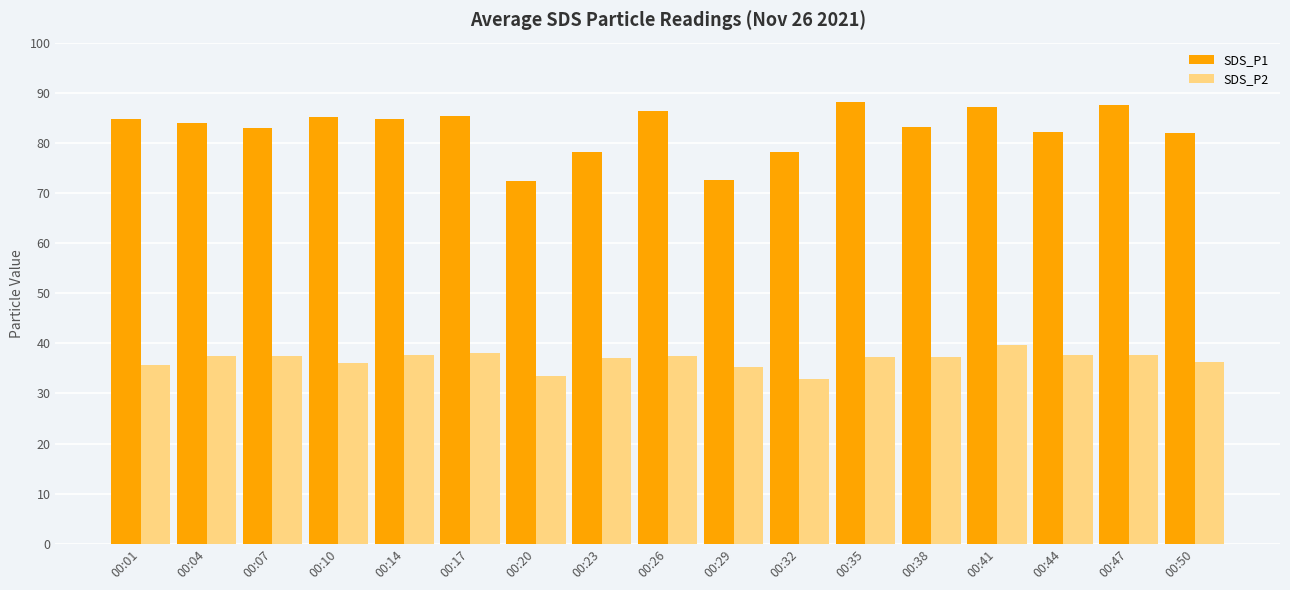

Rank the series by their average value, from lowest to highest.

SDS_P2, SDS_P1